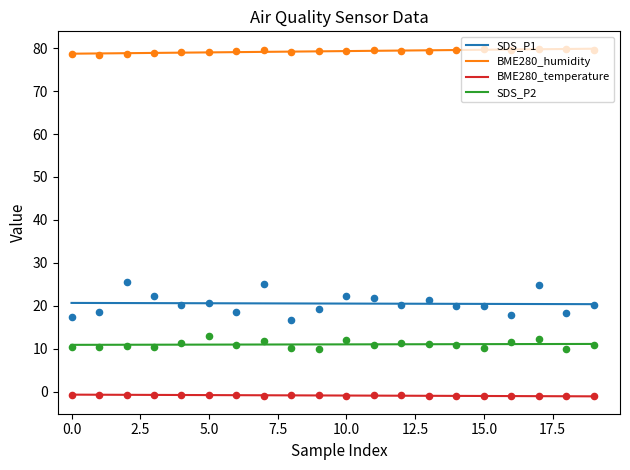

Is the value of SDS_P1 at 16 greater than the value of SDS_P2 at 12?

Yes